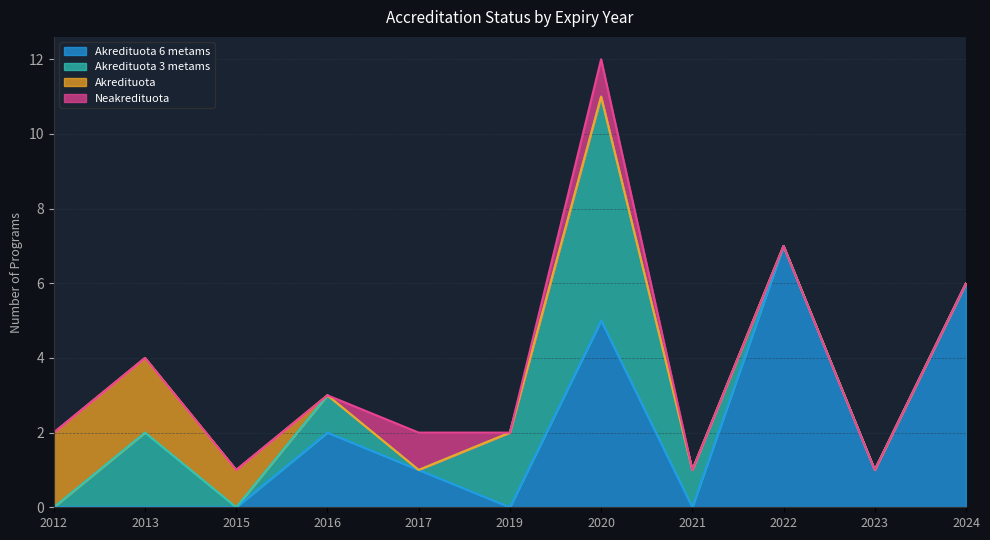

At which category is the sum across all series the highest?

2020